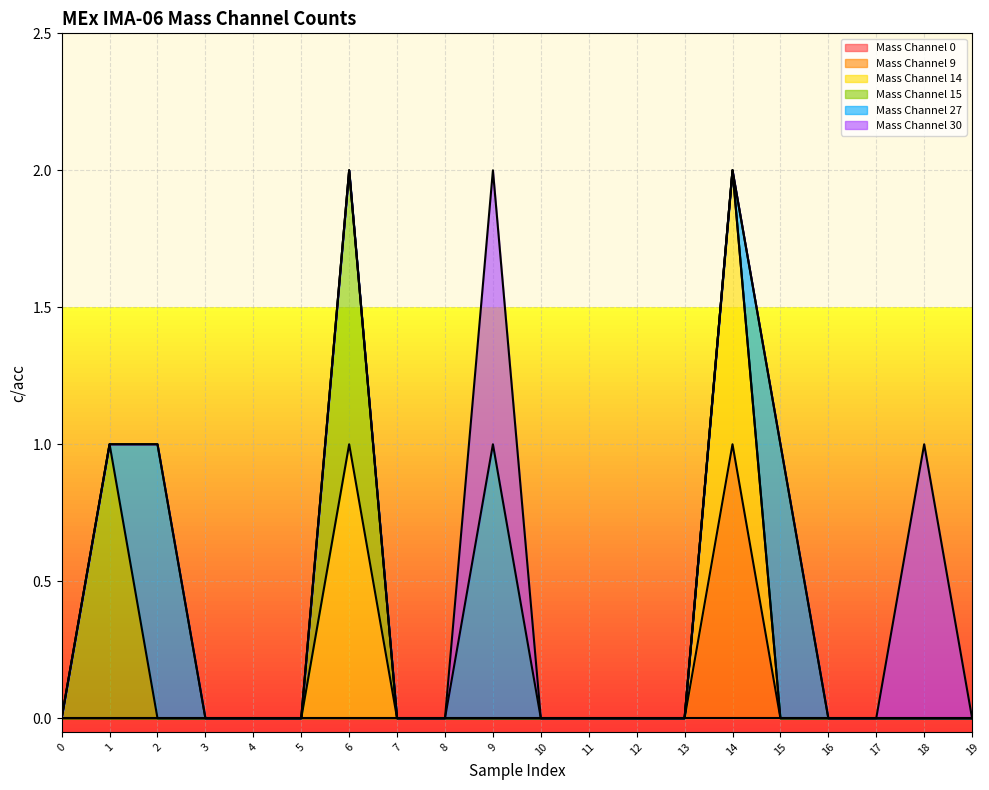

How many positive values does the Mass Channel 27 series have?

3